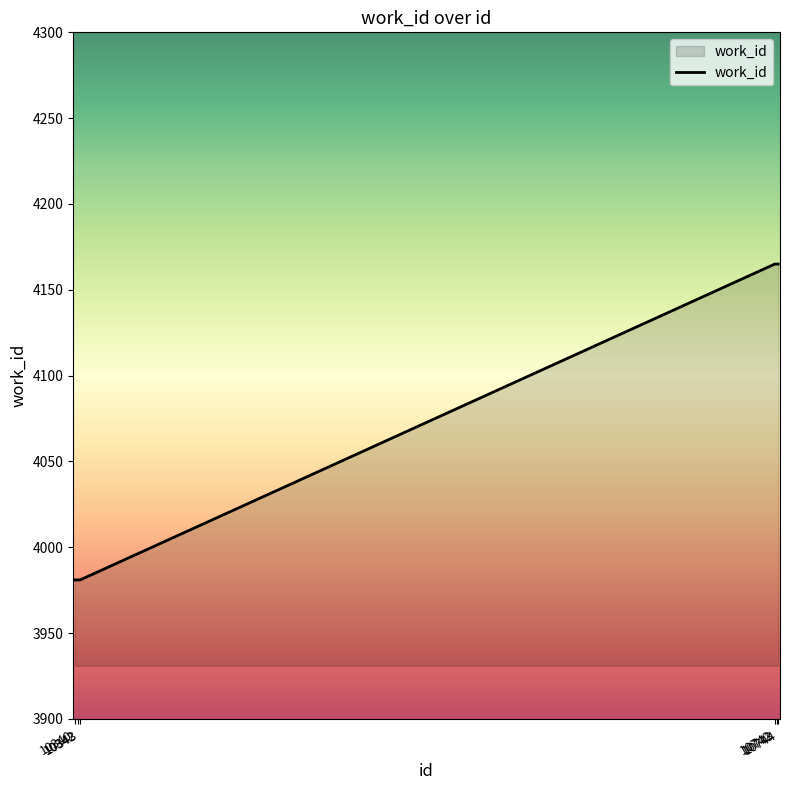

What is the average value?

4073